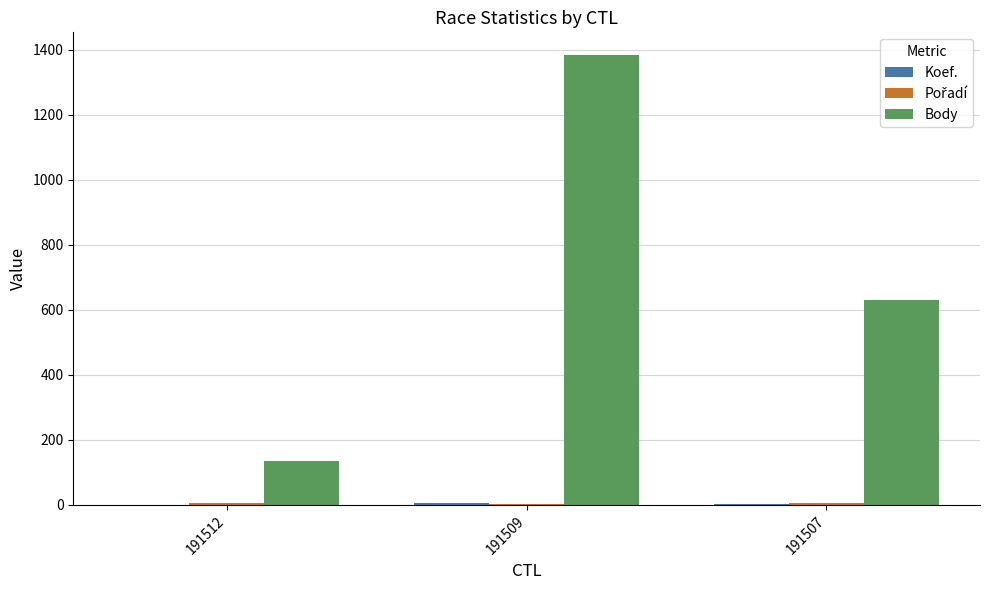

What is the difference between the Body values at 191512 and 191509?

1250